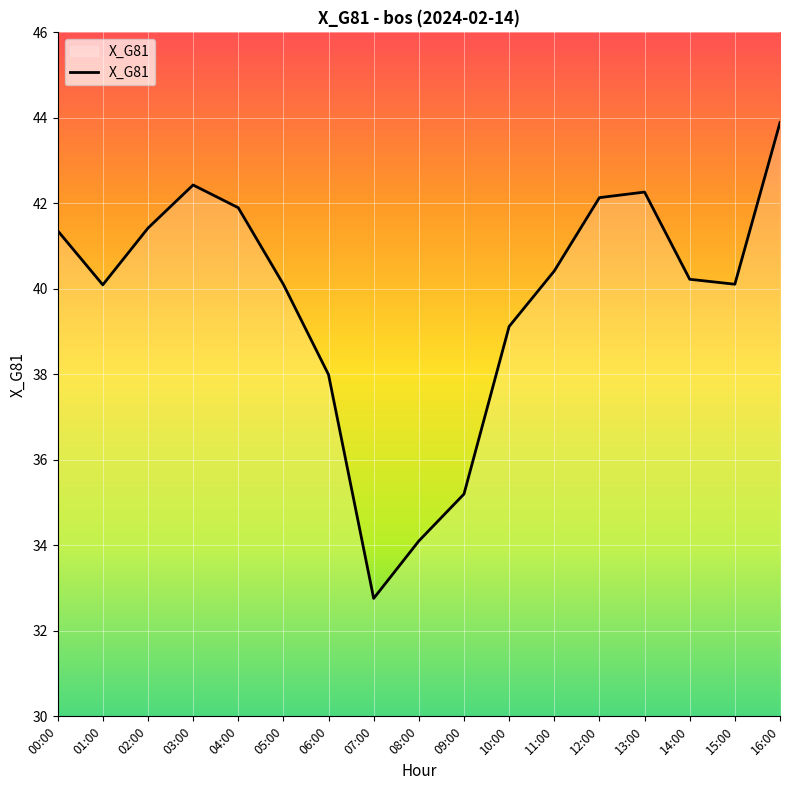

What position from the right is 13:00?

4